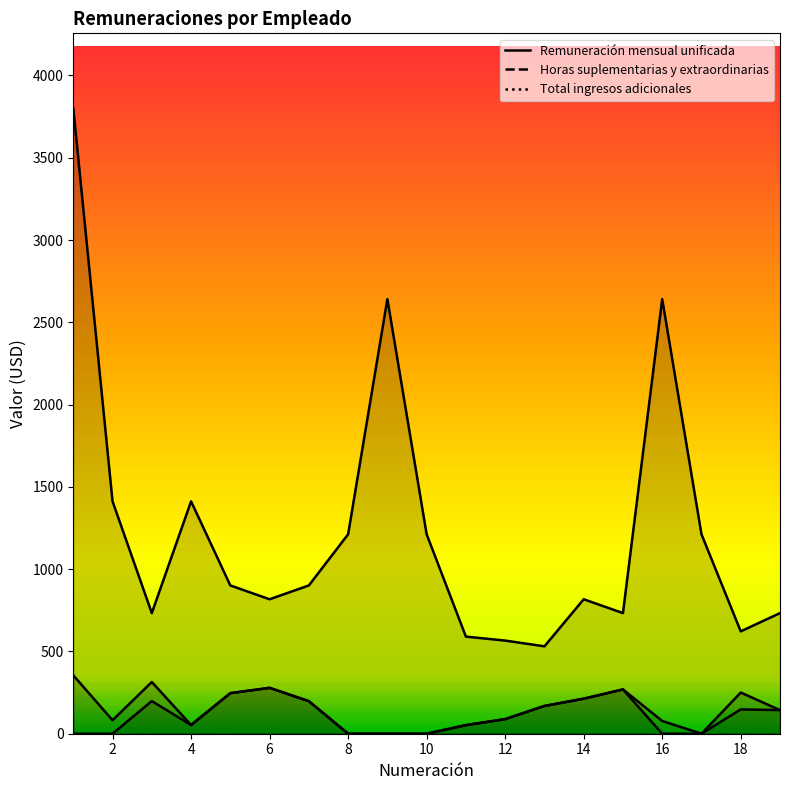

Which has a higher value, 12 or 17?

17